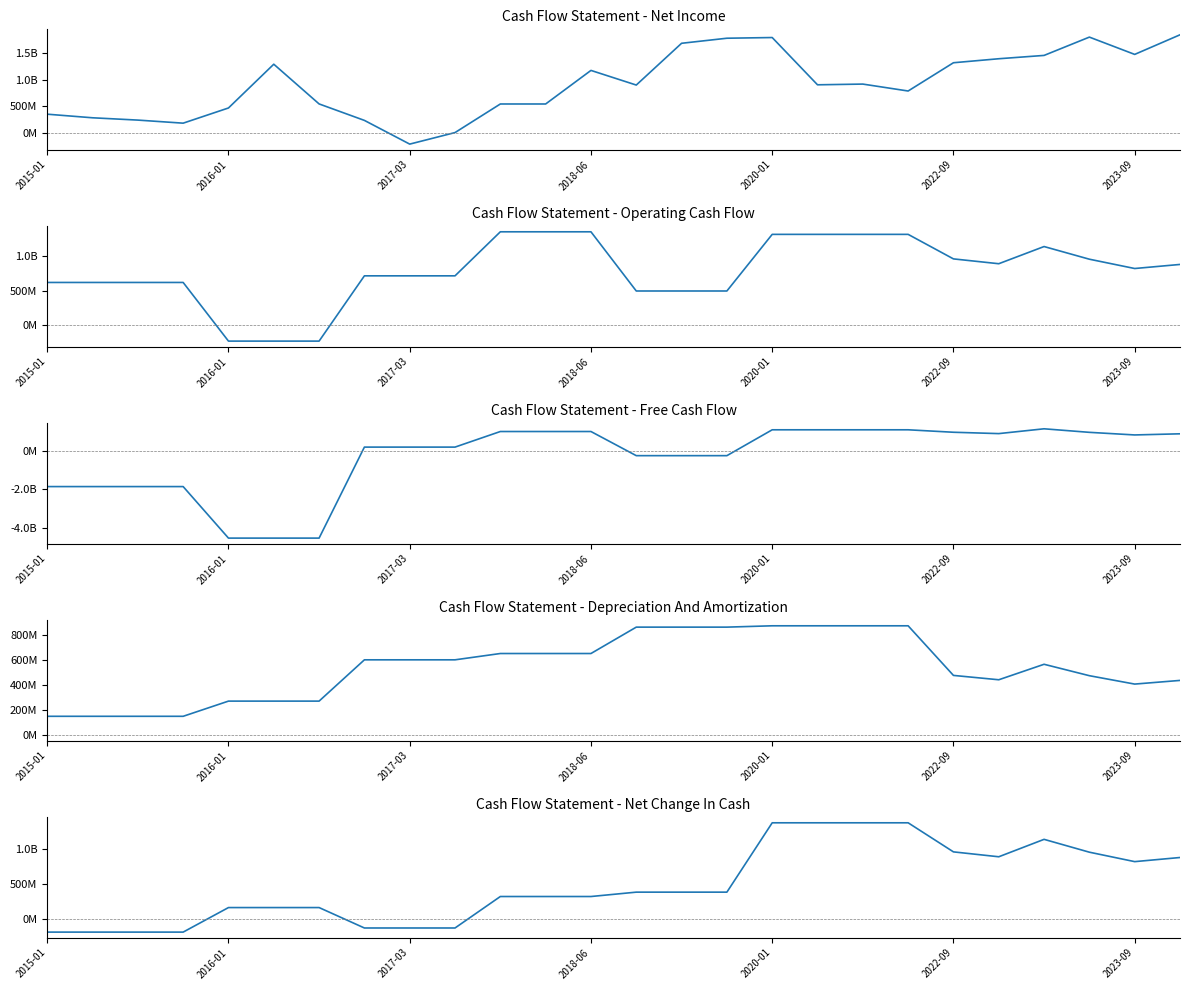

Where is the first local maximum for Free Cash Flow?

22